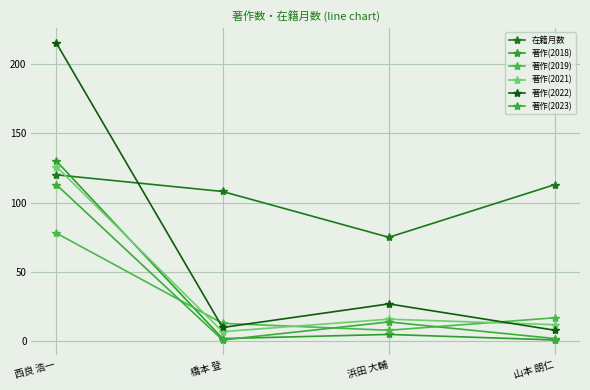

Where is 著作(2022) nearest to the value 111?

浜田 大輔